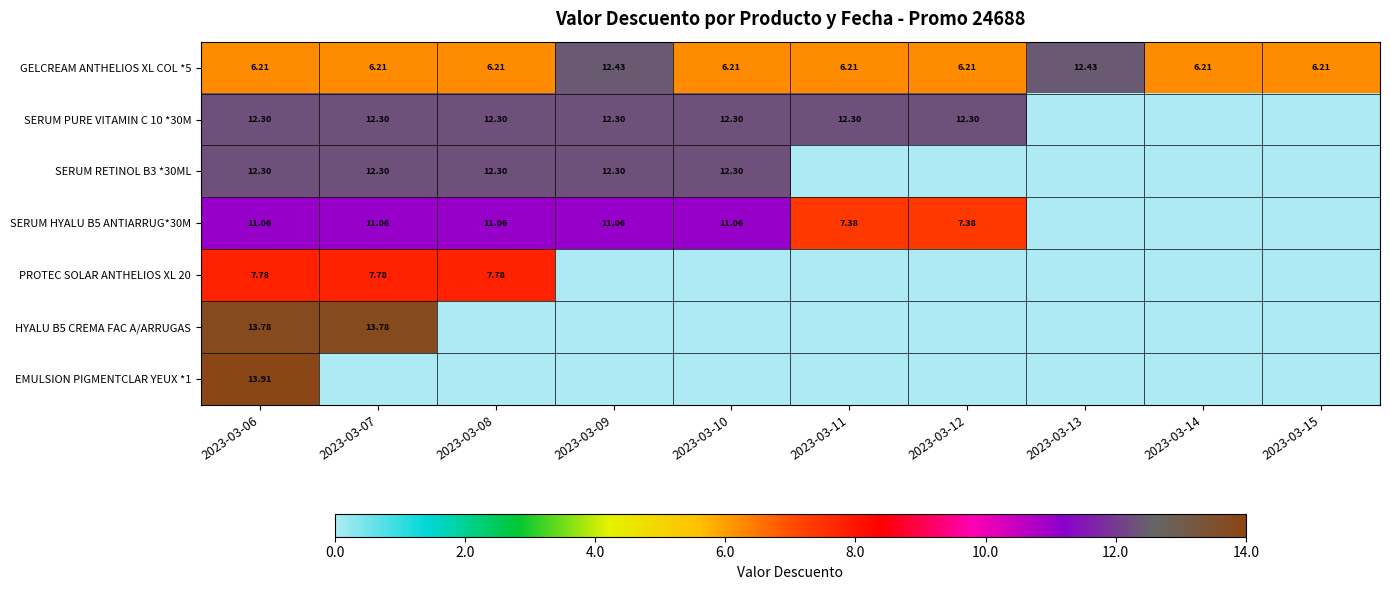

The PROTEC SOLAR ANTHELIOS XL 20 series shows 5.4 at 2023-03-14. True or false?

False